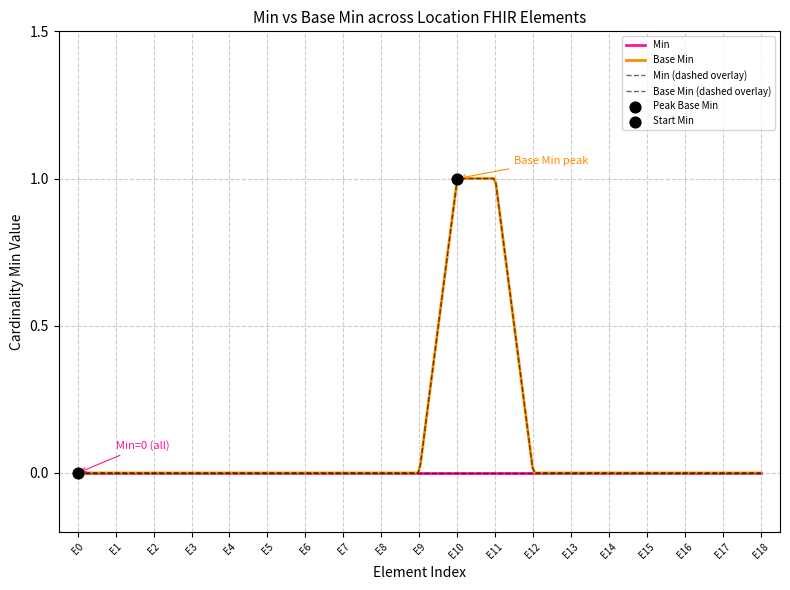

Is the value of Min at Location.id greater than the value of Base Min at Location.position.latitude?

No